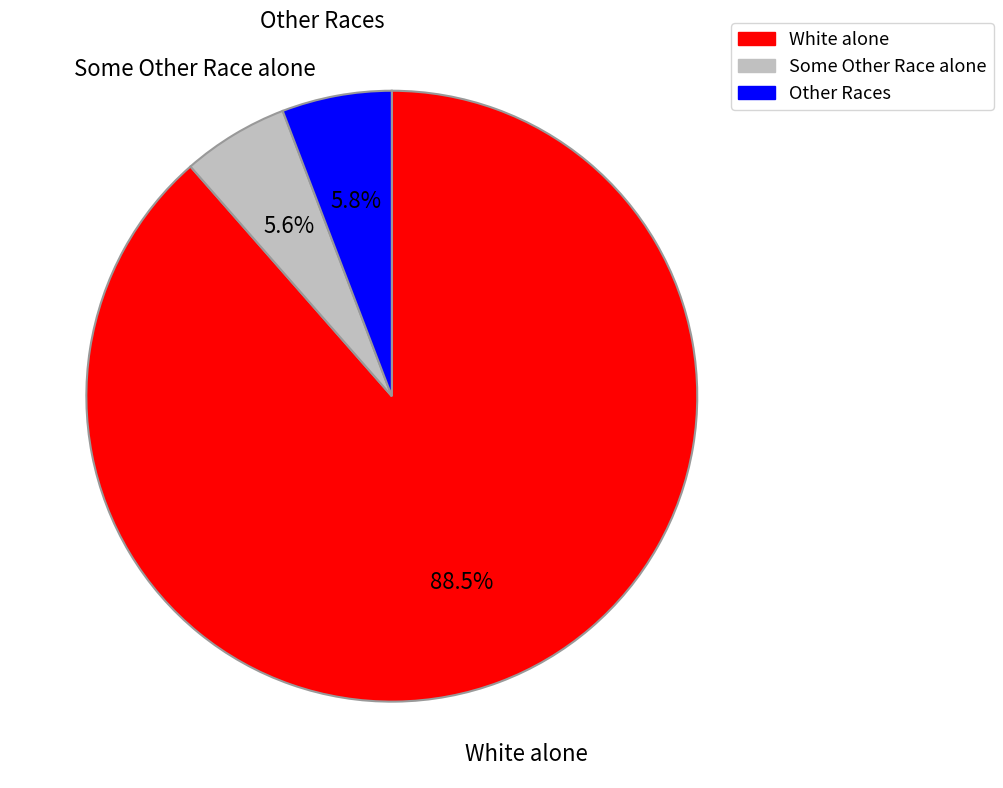

Is there any slice that represents more than half of the pie?

Yes